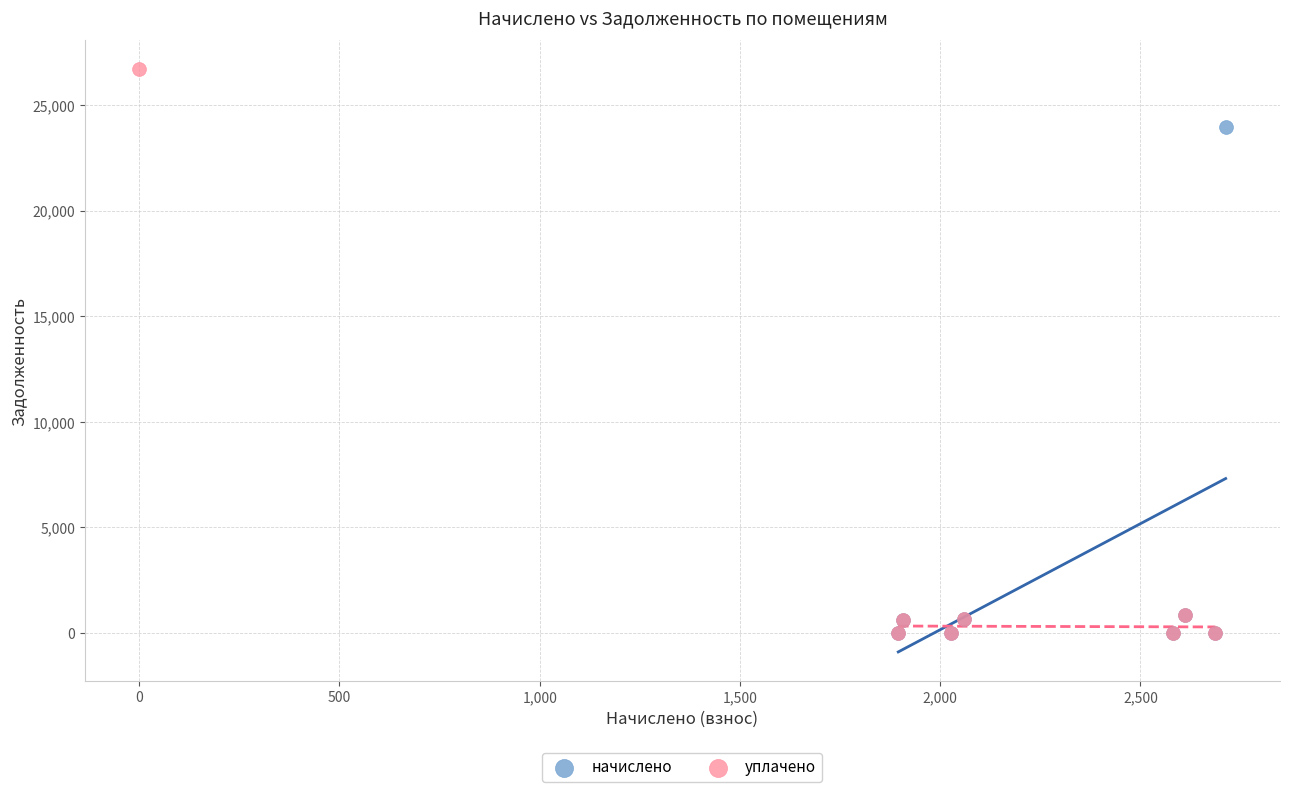

Which series reaches the maximum Y coordinate?

уплачено